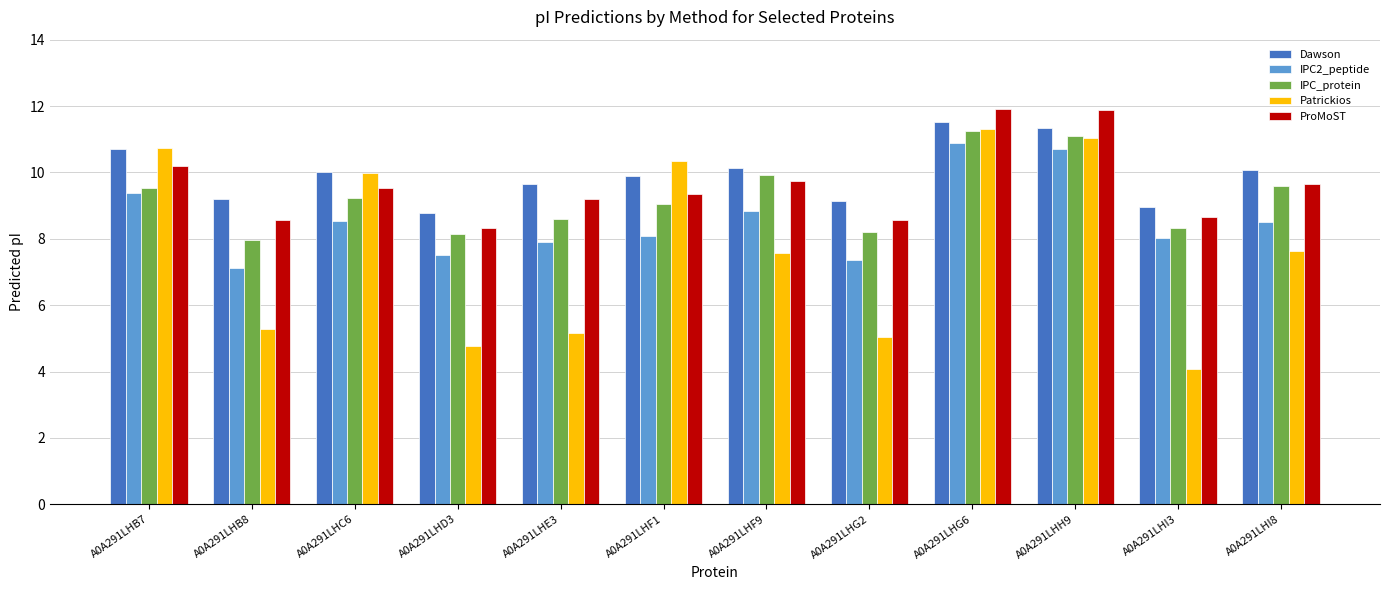

Is the value of Dawson at A0A291LHF9 greater than the value of Patrickios at A0A291LHF9?

Yes